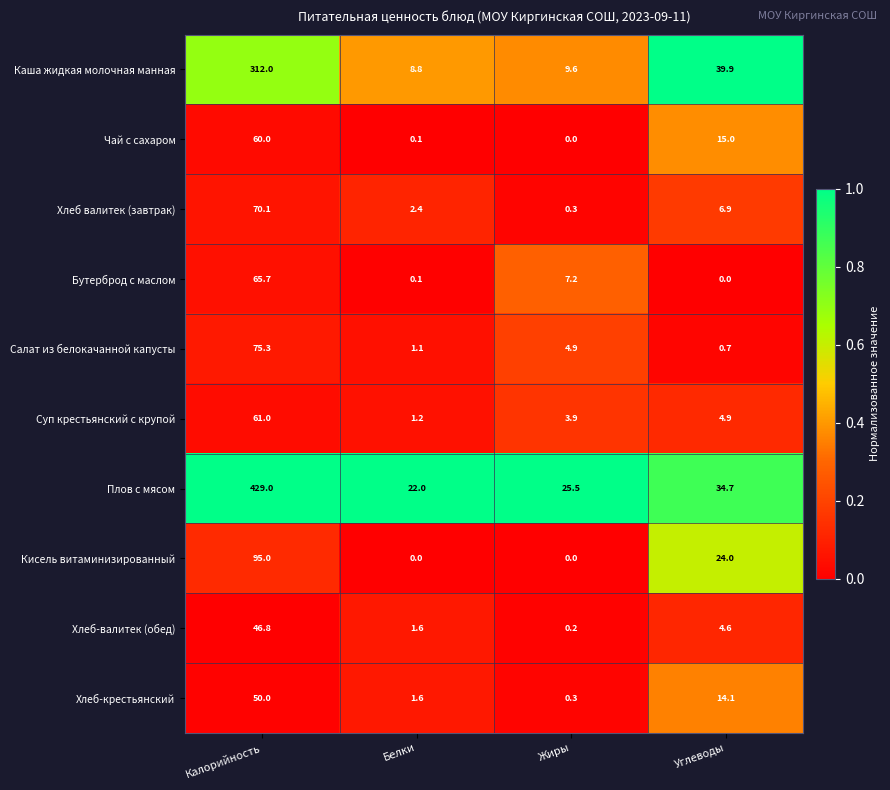

Which series has the widest spread of values?

Плов с мясом